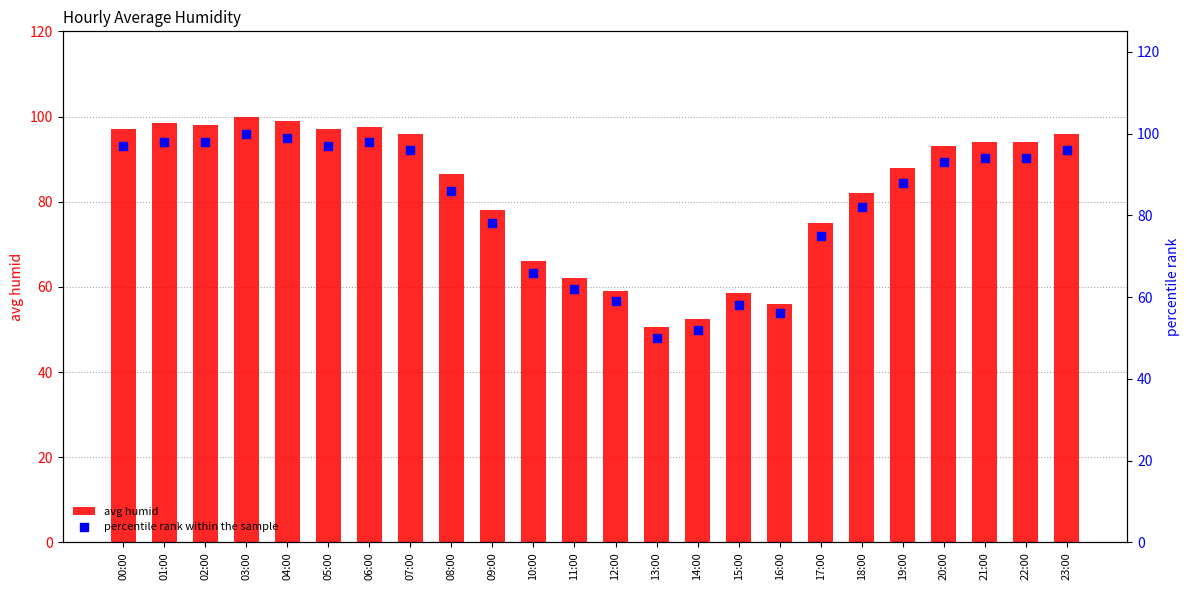

Which series has the widest spread of Y values?

percentile rank within the sample